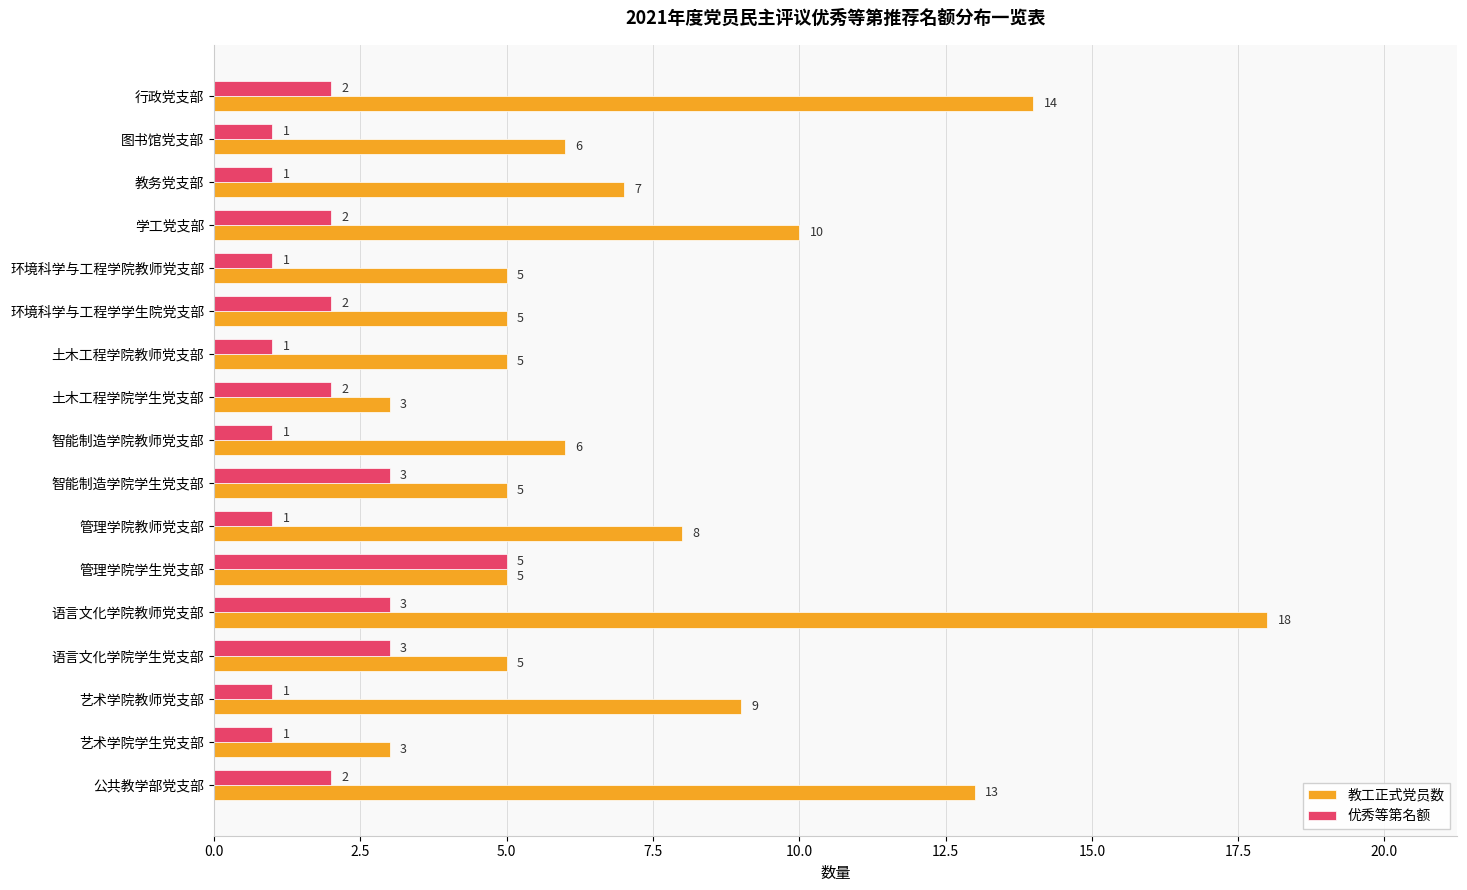

The value of 优秀等第名额 at 行政党支部 is 2. True or false?

True